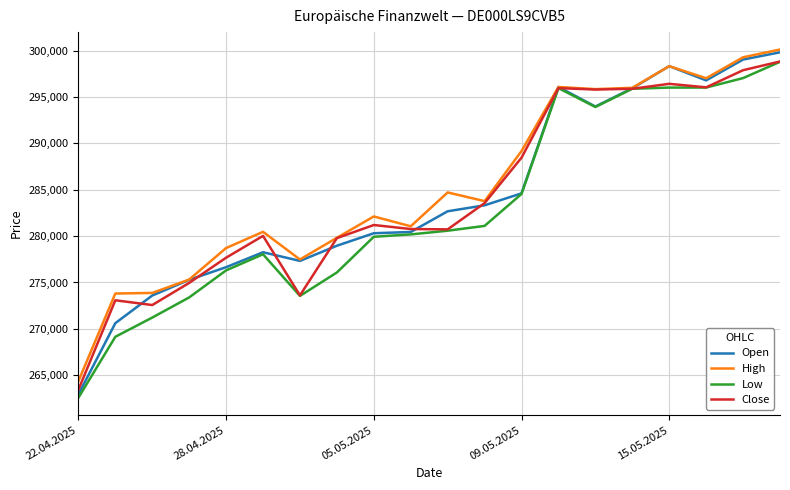

What is the minimum value shown in the chart?

262571